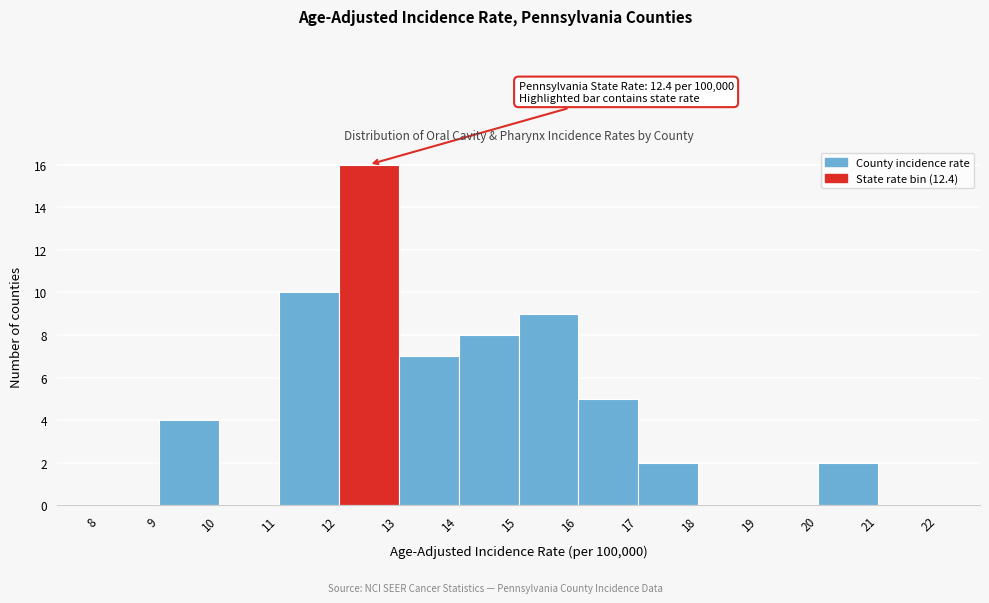

Over which range of the x-axis is the bar tallest?

12 to 13